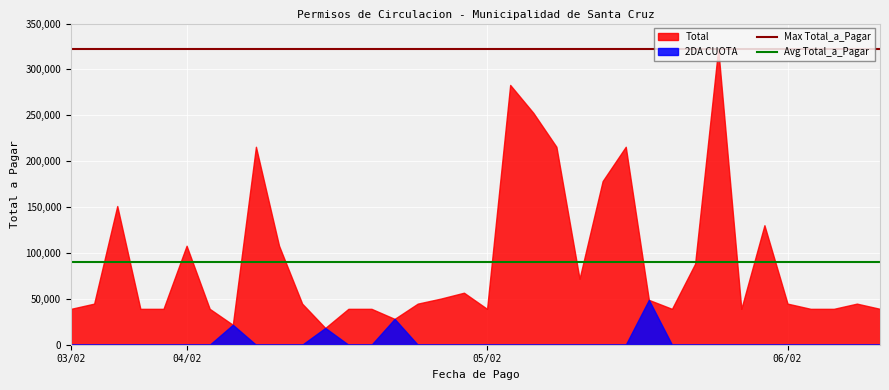

List the series in order of their overall mean, lowest first.

2DA CUOTA, Total